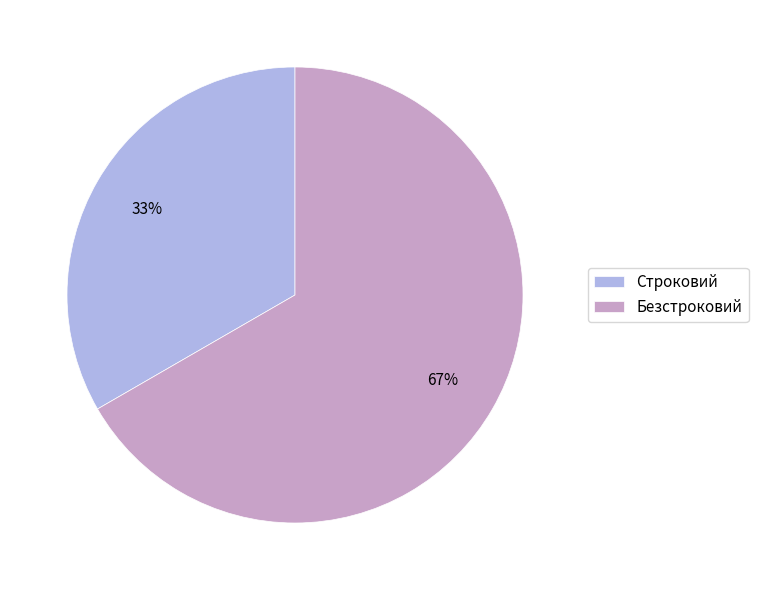

Does Безстроковий represent more than half of the total?

Yes